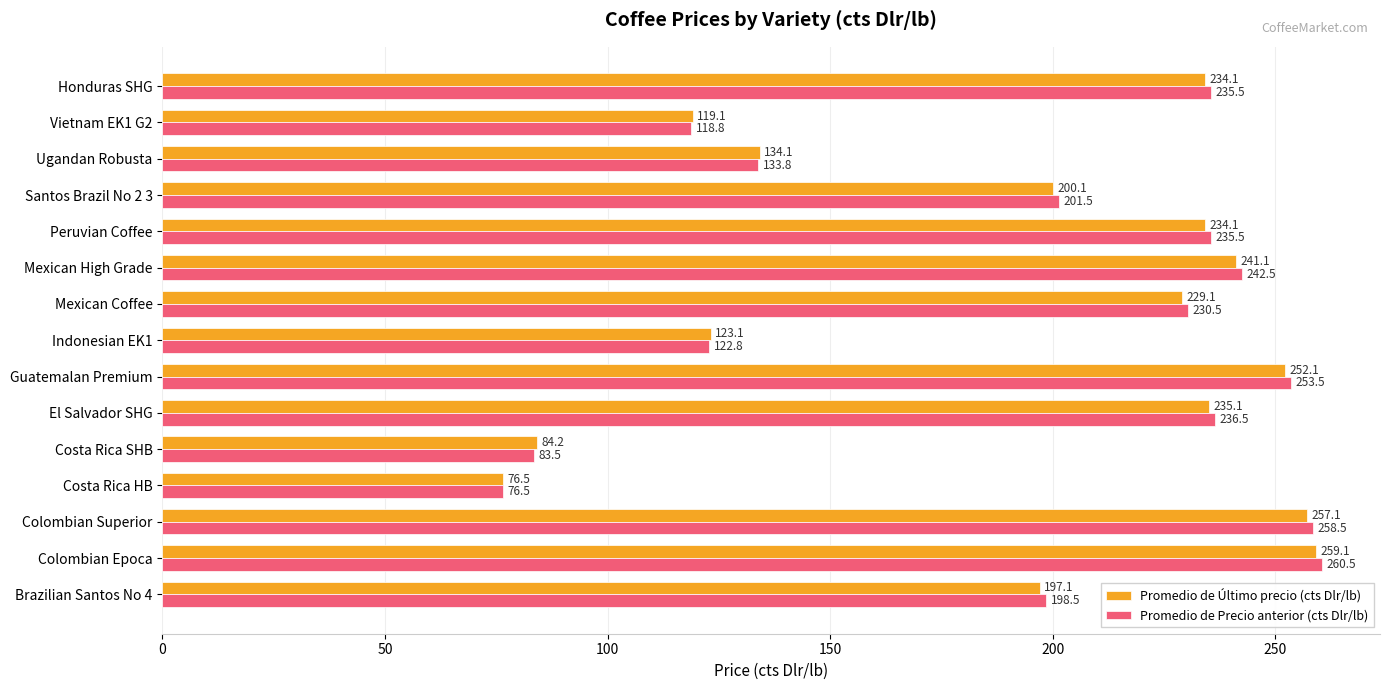

Rank the series by their maximum value, from highest to lowest.

Promedio de Precio anterior (cts Dlr/lb), Promedio de Último precio (cts Dlr/lb)